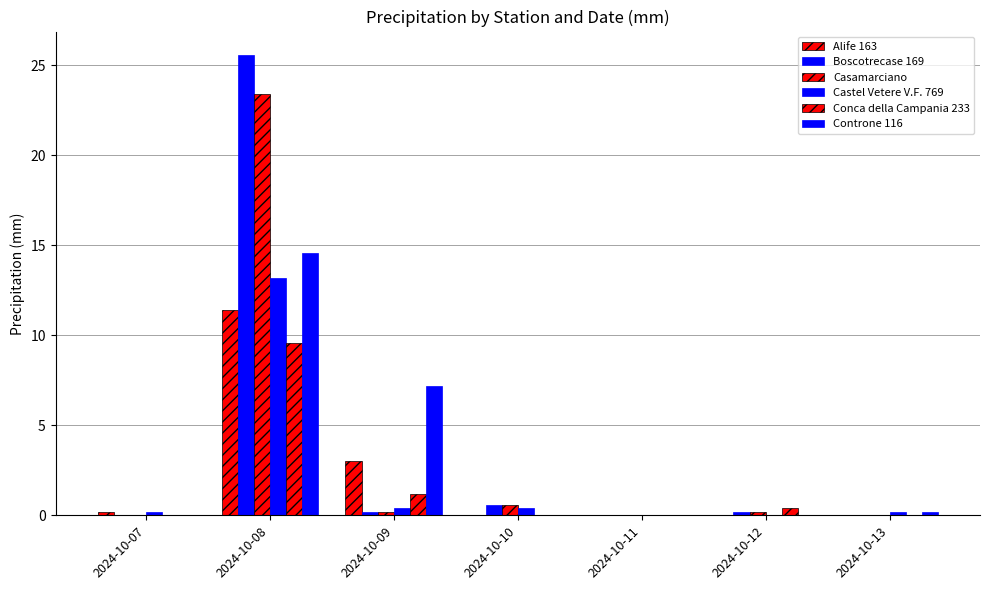

Does the chart contain stacked bars?

No